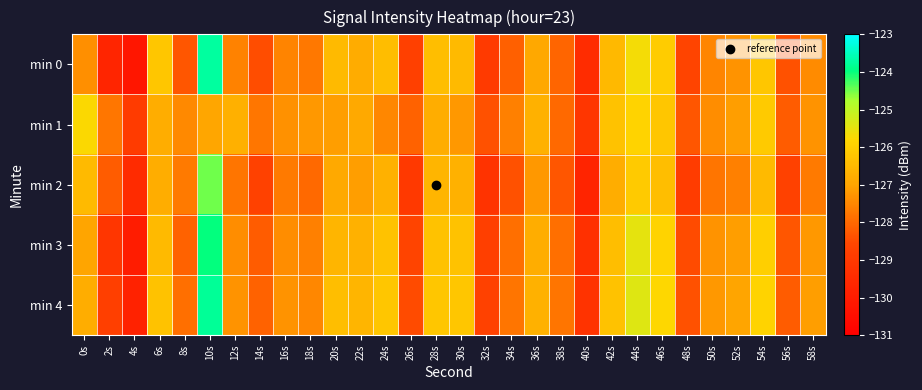

Count the number of data series in this chart.

5